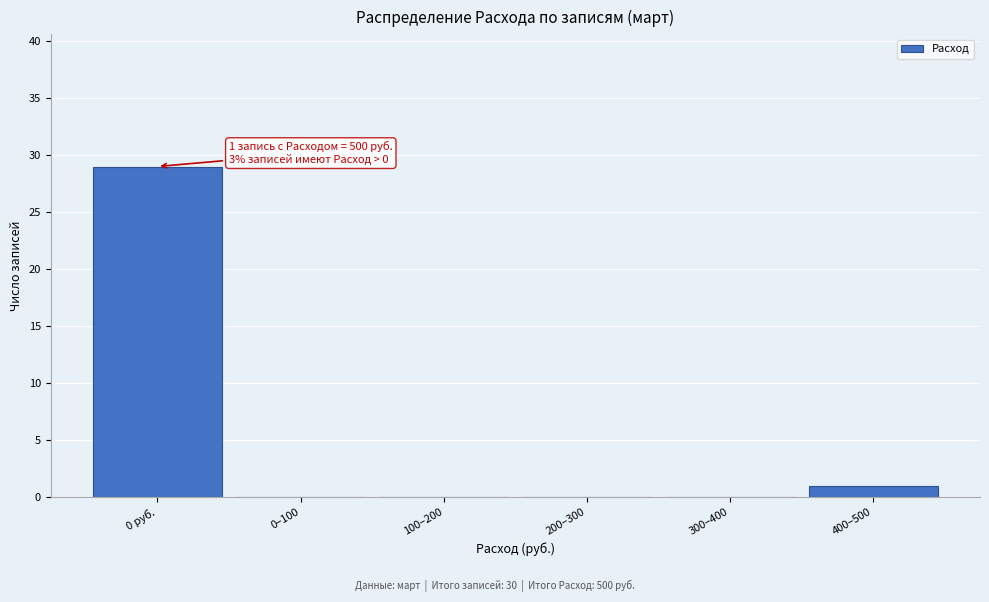

Reading left to right, extract all data points from this chart.

0 руб.=29	0–100=0	100–200=0	200–300=0	300–400=0	400–500=1